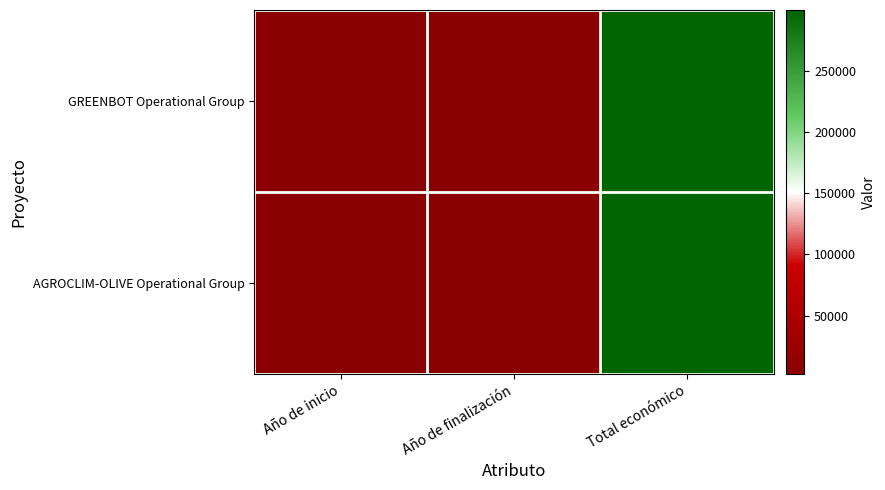

Which series has the largest range (max minus min)?

GREENBOT Operational Group